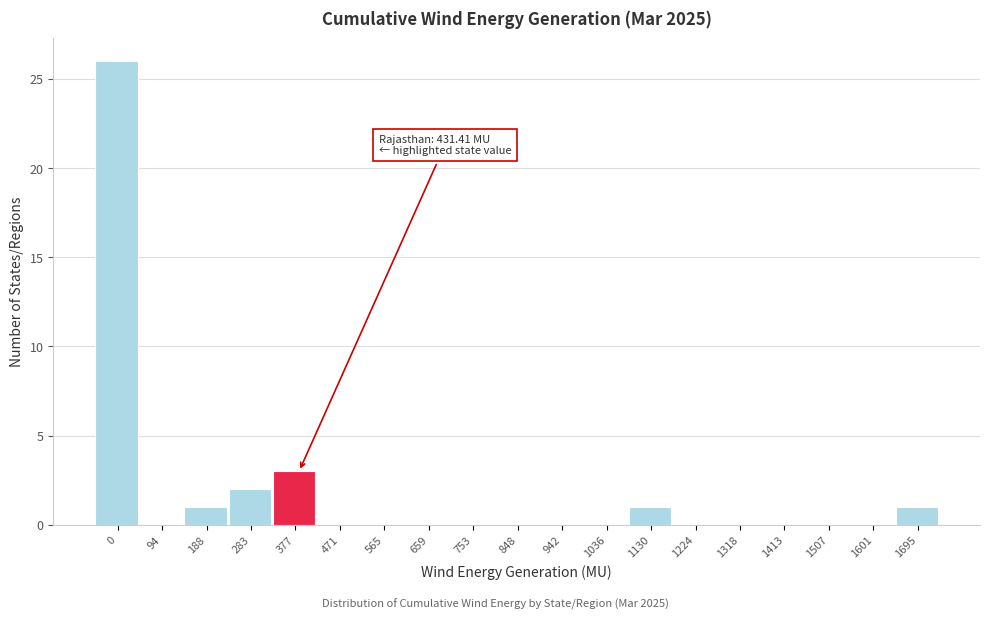

Reading left to right, transcribe all the data shown in this chart.

0=26	94=0	188=1	283=2	377=3	471=0	565=0	659=0	753=0	848=0	942=0	1036=0	1130=1	1224=0	1318=0	1413=0	1507=0	1601=0	1695=1